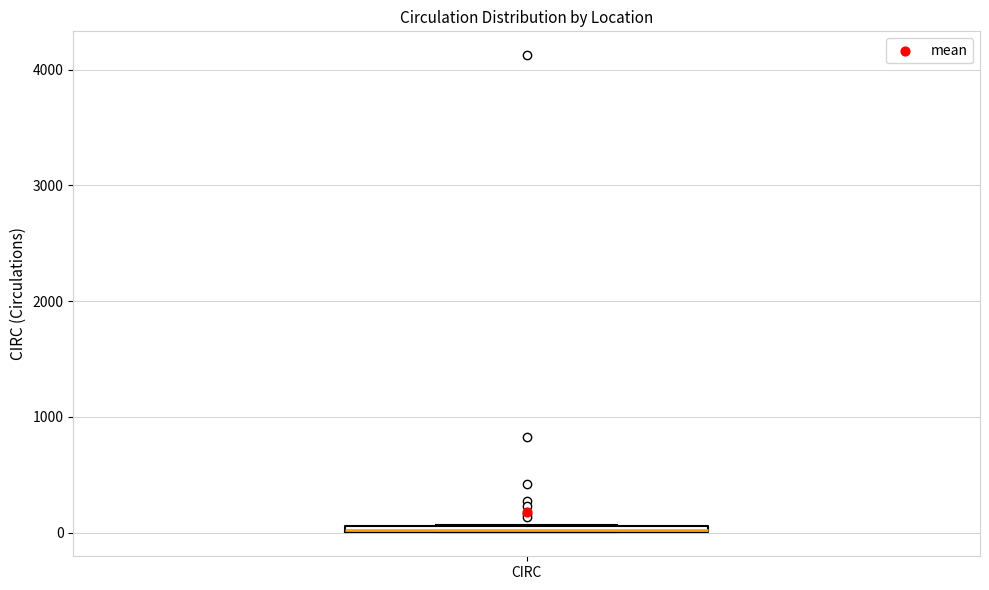

Where is the upper edge of the box for CIRC on the y-axis? The values are not printed on the chart, so give them approximately, as read against the axis.

100